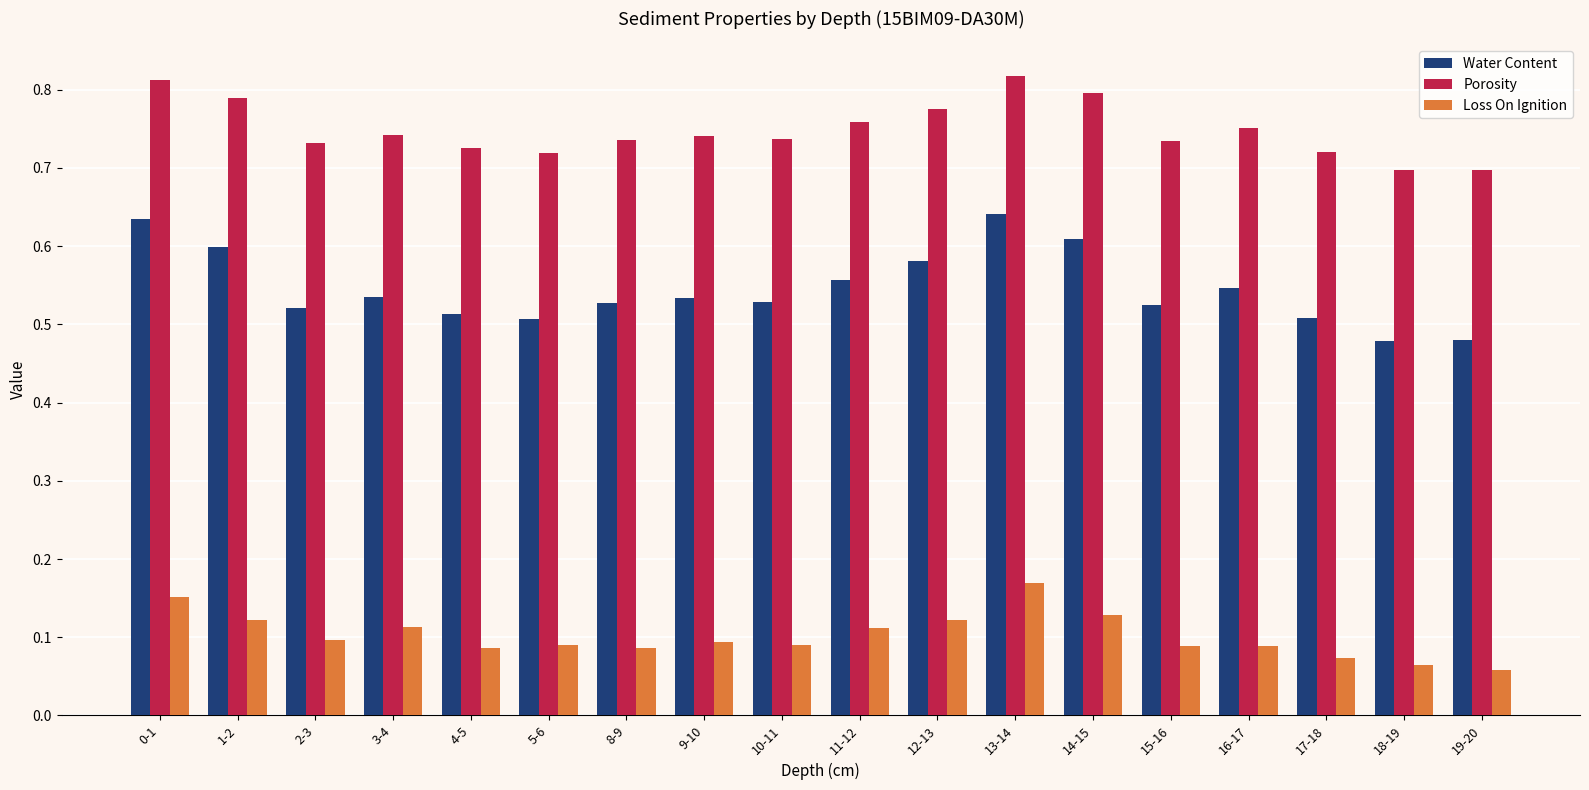

What position from the right is 8-9?

12